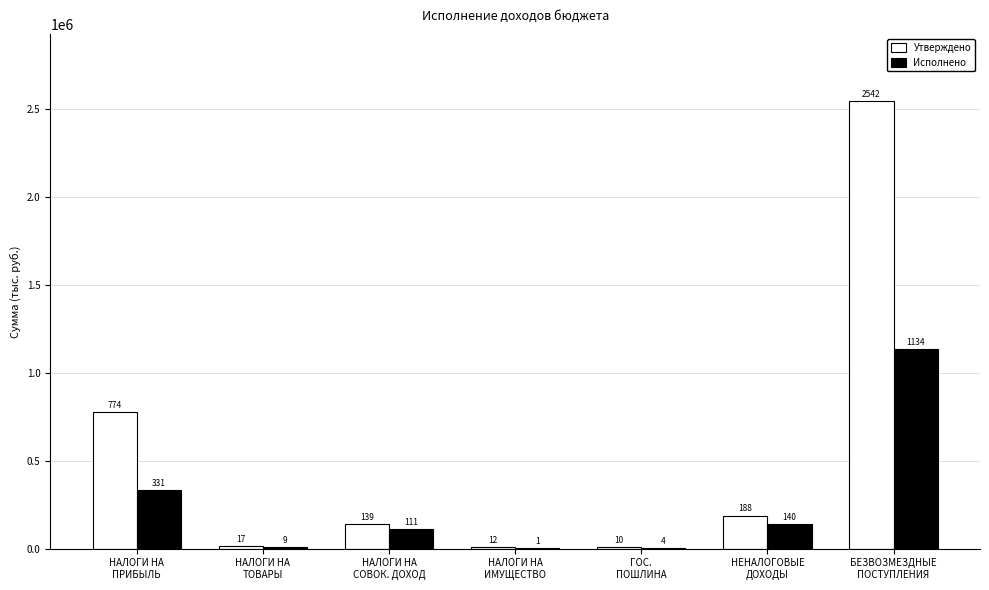

How many groups of bars are there?

7